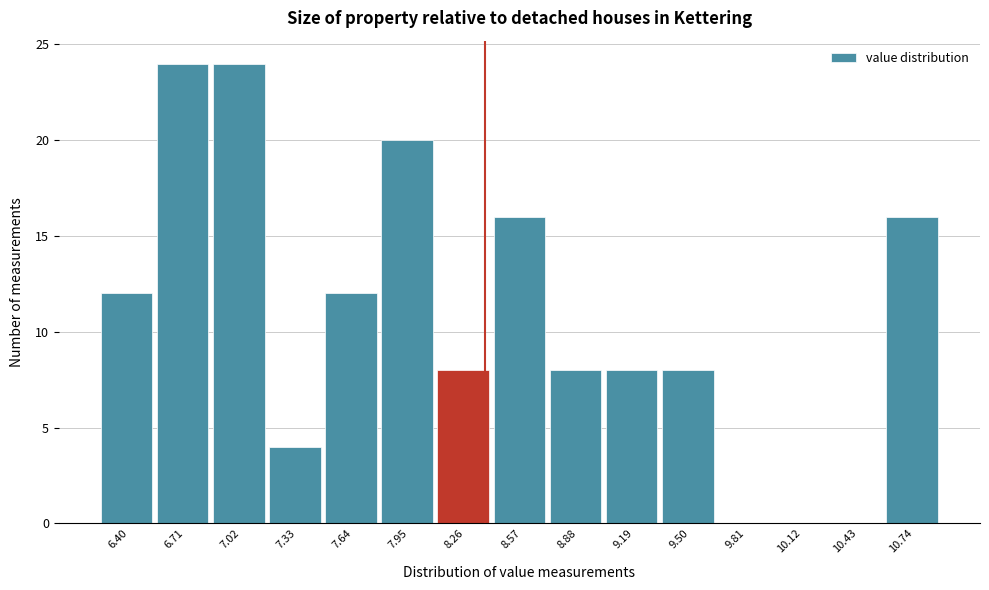

Reading left to right, what are all the values shown in this chart?

6.40=12	6.71=24	7.02=24	7.33=4	7.64=12	7.95=20	8.26=8	8.57=16	8.88=8	9.19=8	9.50=8	9.81=0	10.12=0	10.43=0	10.74=16